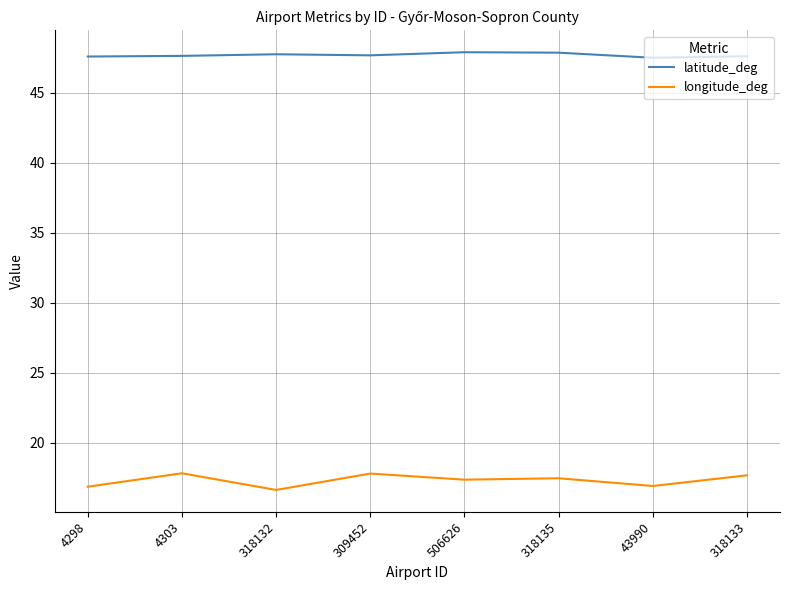

True or false: longitude_deg and latitude_deg intersect in this chart.

False